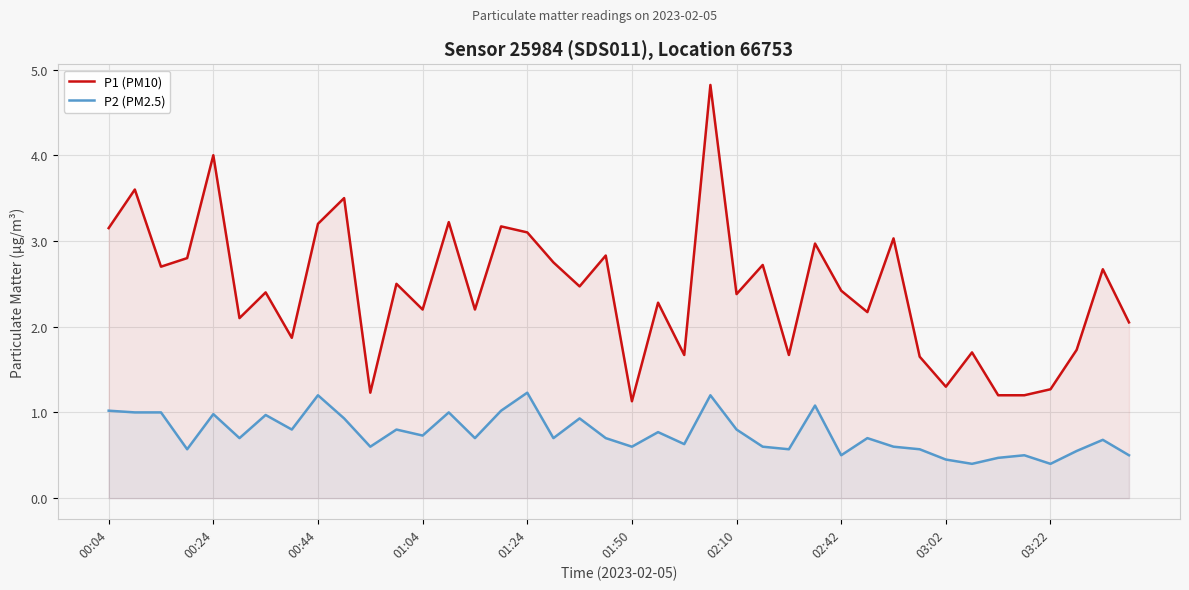

What is the smallest value displayed?

0.4